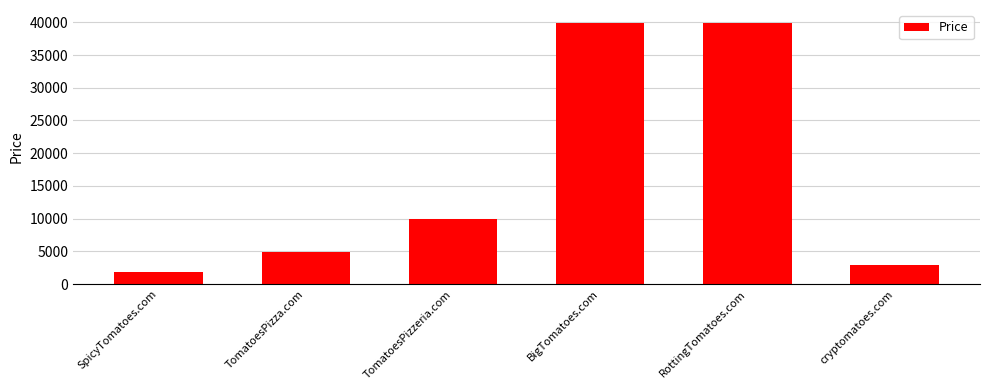

True or false: the data shows 13034 at TomatoesPizzeria.com.

False